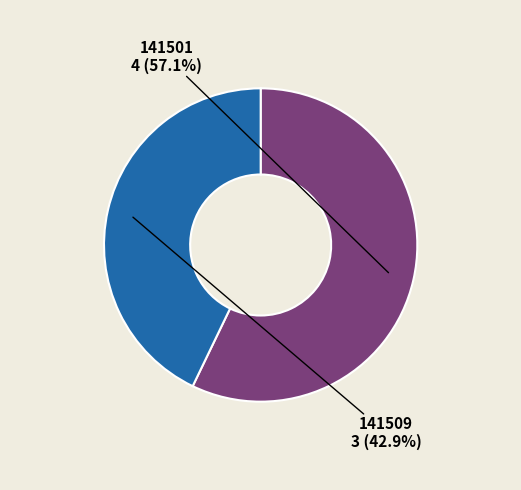

Does any single category account for the majority?

Yes